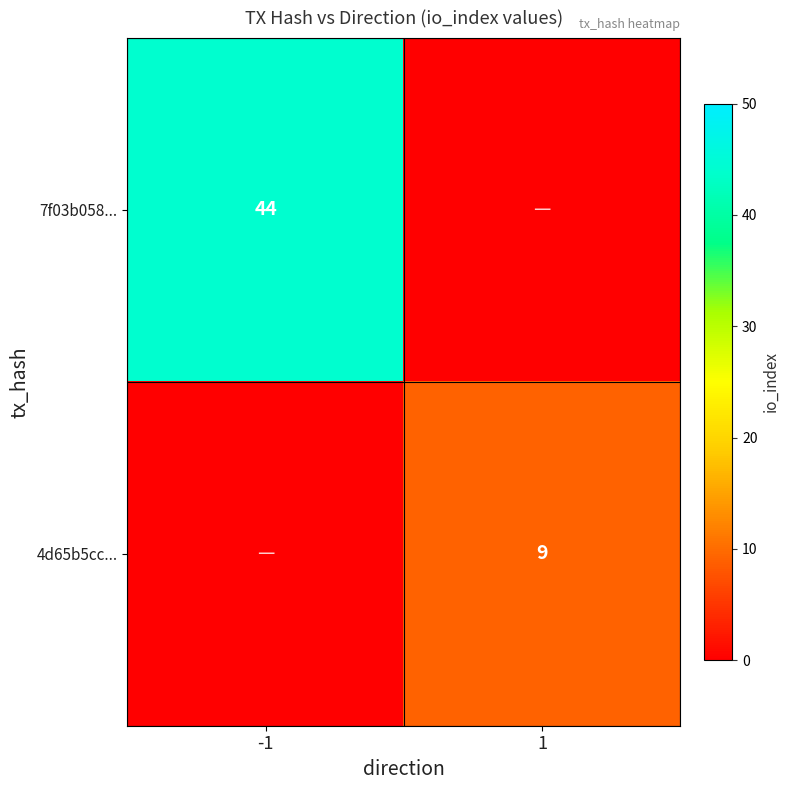

The 7f03b058... series shows 44 at -1. True or false?

True